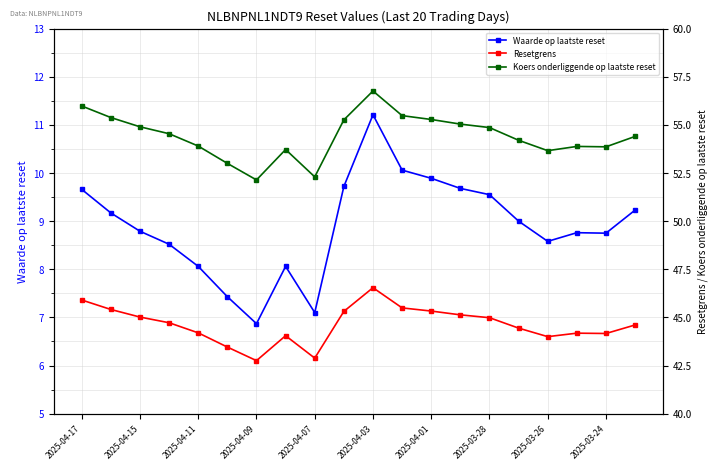

What is the minimum value for Waarde op laatste reset?

6.9